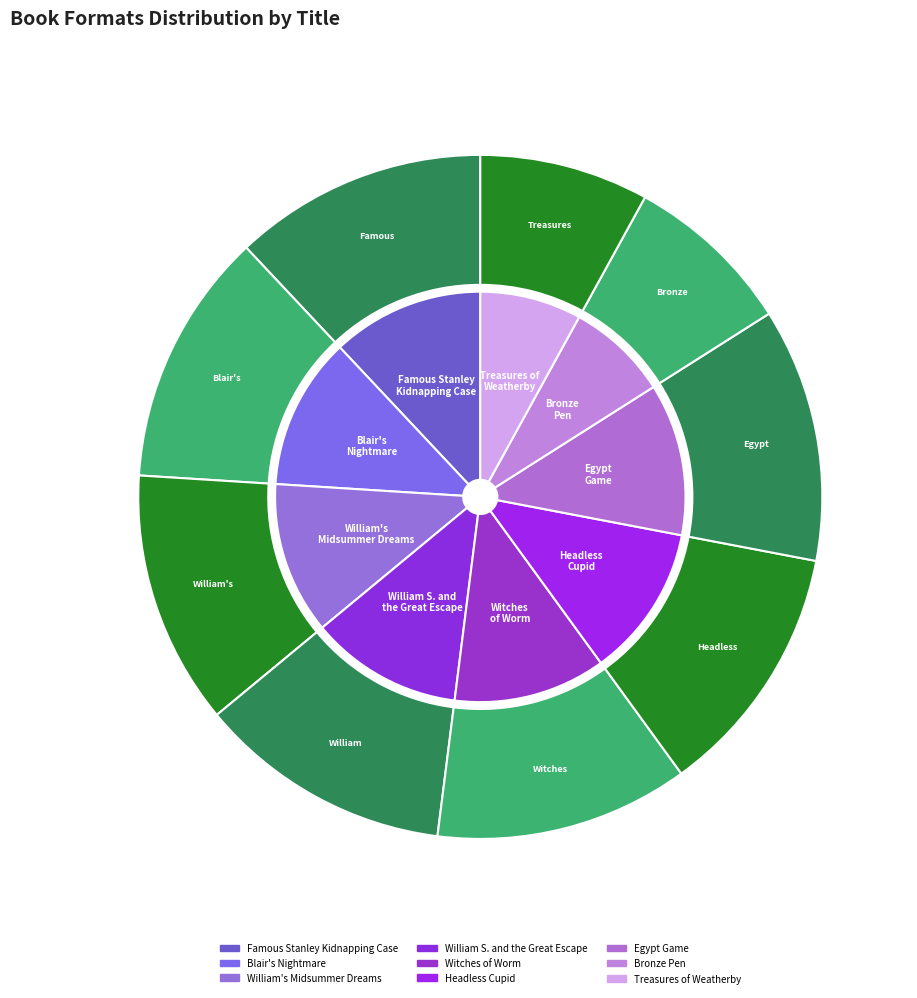

Which category has the biggest portion of the pie?

Famous Stanley Kidnapping Case